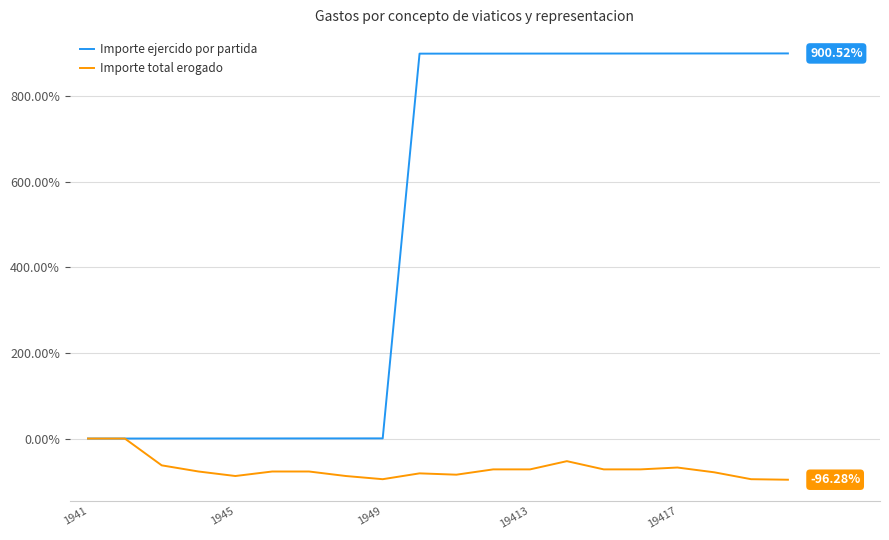

Which series has the largest total across all categories?

Importe ejercido por partida